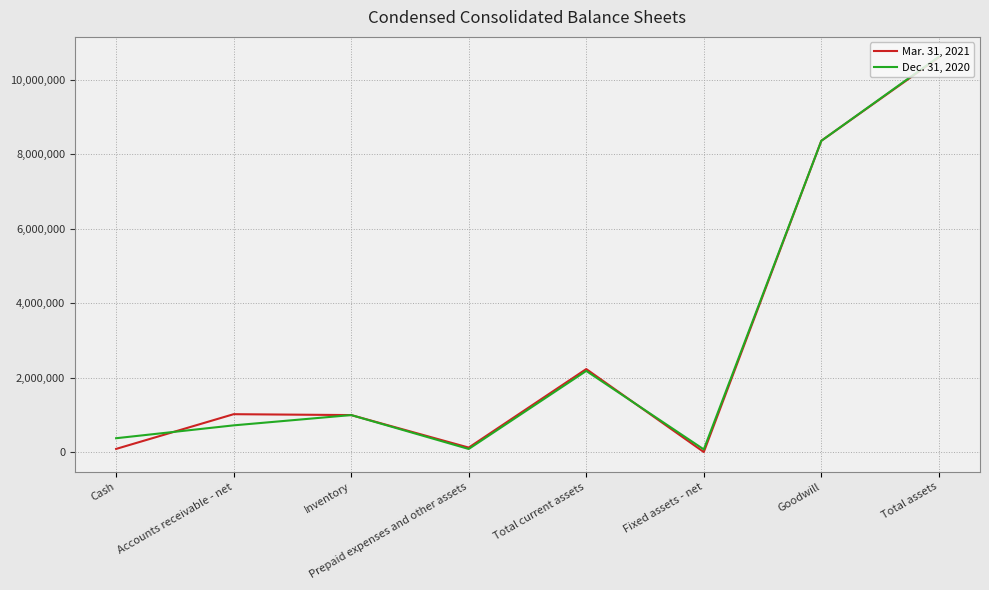

In Mar. 31, 2021, how many points are higher than both neighbors (excluding endpoints)?

2